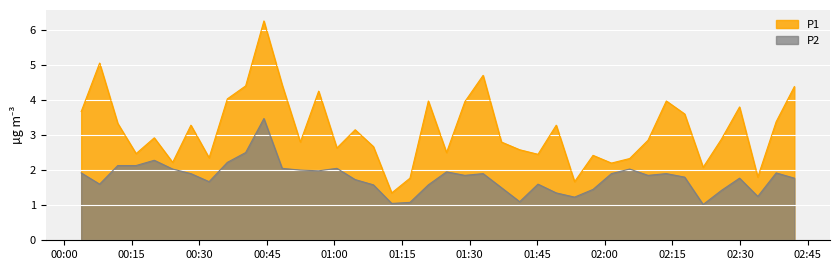

Reading left to right, transcribe all the data shown in this chart.

P1: 3.7	5.0	3.3	2.5	2.9	2.2	3.3	2.4	4.0	4.4	6.2	4.4	2.8	4.2	2.6	3.1	2.7	1.4	1.8	4.0	2.5	4.0	4.7	2.8	2.6	2.5	3.3	1.7	2.4	2.2	2.3	2.9	4.0	3.6	2.1	2.9	3.8	1.8	3.4	4.4
P2: 1.9	1.6	2.1	2.1	2.3	2.0	1.9	1.7	2.2	2.5	3.5	2.0	2.0	2.0	2.0	1.7	1.6	1.1	1.1	1.6	1.9	1.9	1.9	1.5	1.1	1.6	1.4	1.2	1.4	1.9	2.0	1.9	1.9	1.8	1.0	1.4	1.8	1.2	1.9	1.8